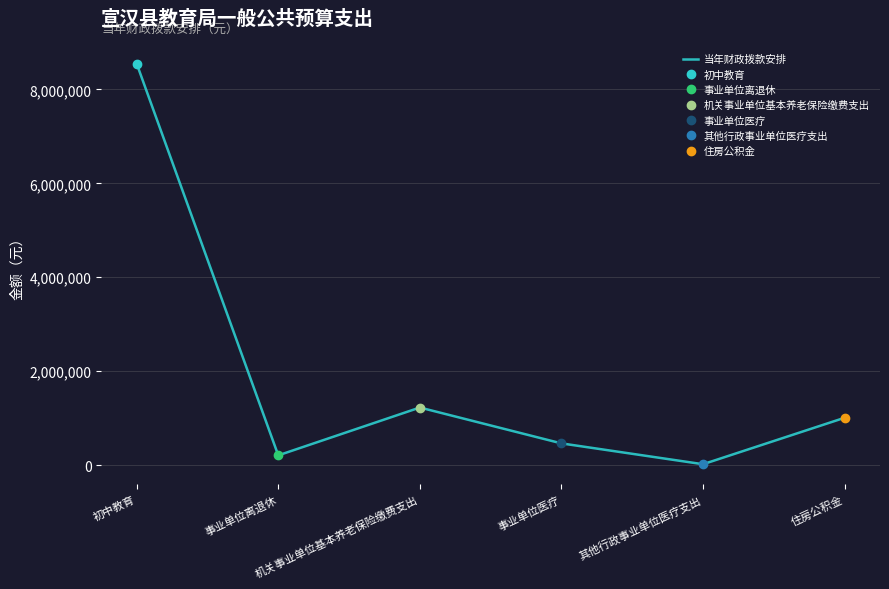

What is the value of the 1st point from the left?

8547157